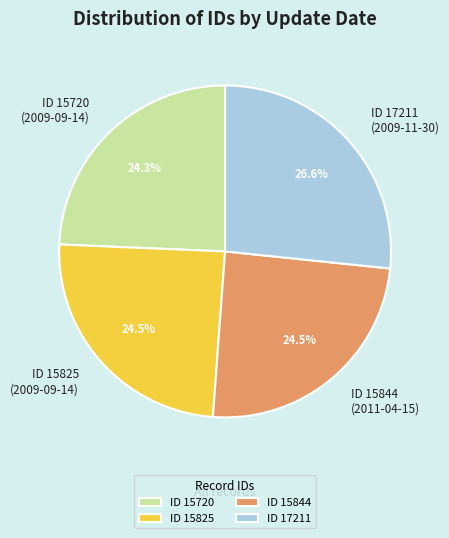

Is the sum of ID 15844 (2011-04-15) and ID 15825 (2009-09-14) greater than half?

No